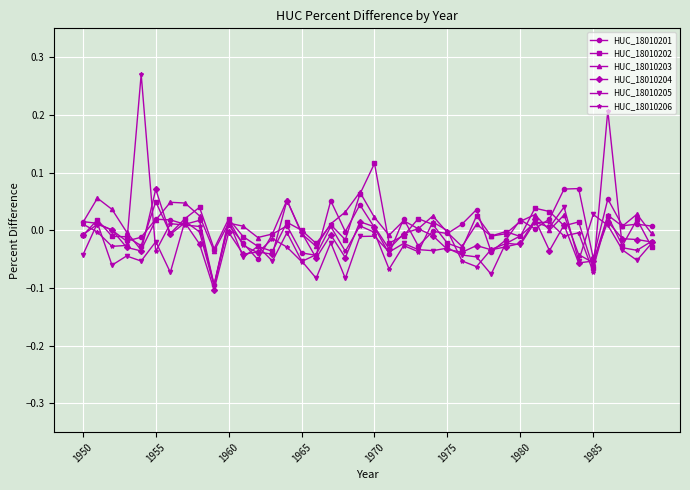

True or false: HUC_18010203 has more than 0 interior local peaks.

True